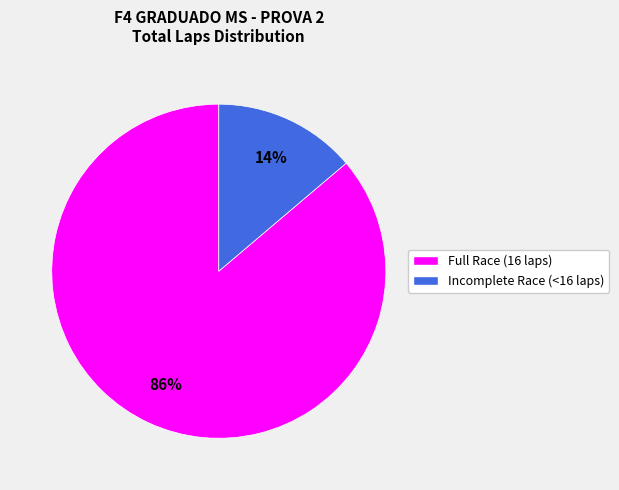

Does any single category account for the majority?

Yes